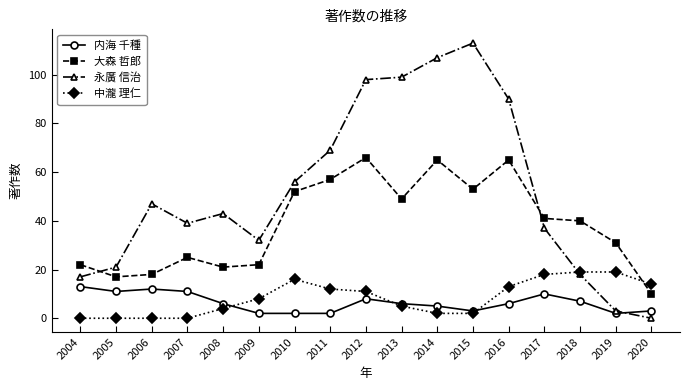

Which category has the highest value in the 大森 哲郎 series?

2012